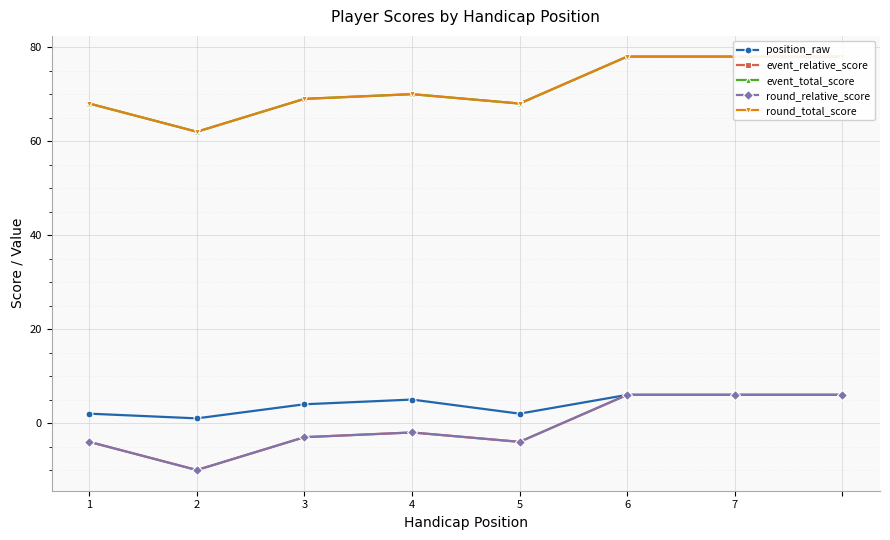

Where is the first local maximum for round_total_score?

4